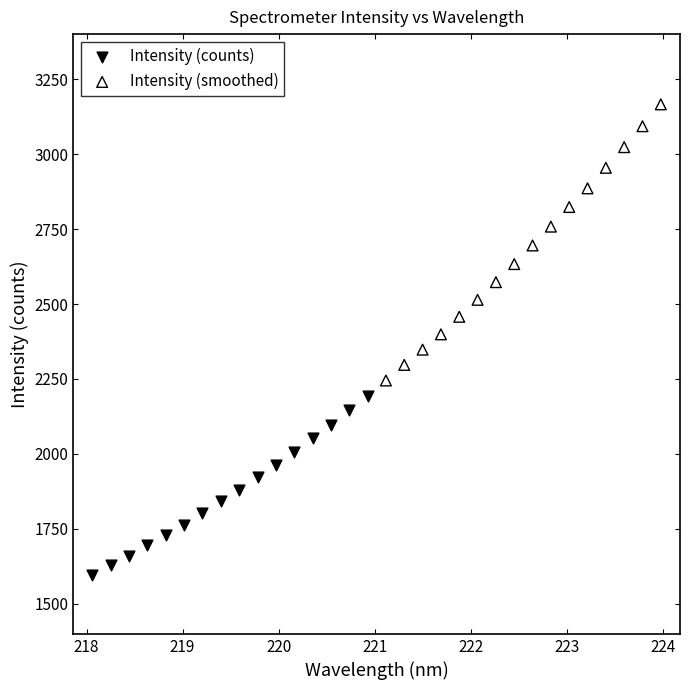

Which series reaches the maximum Y coordinate?

Intensity (smoothed)